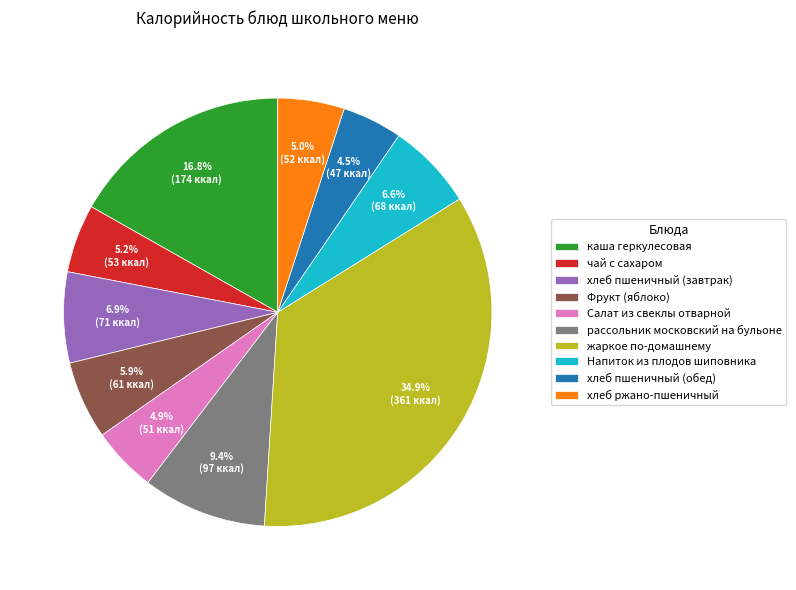

Is there a majority slice in this chart?

No